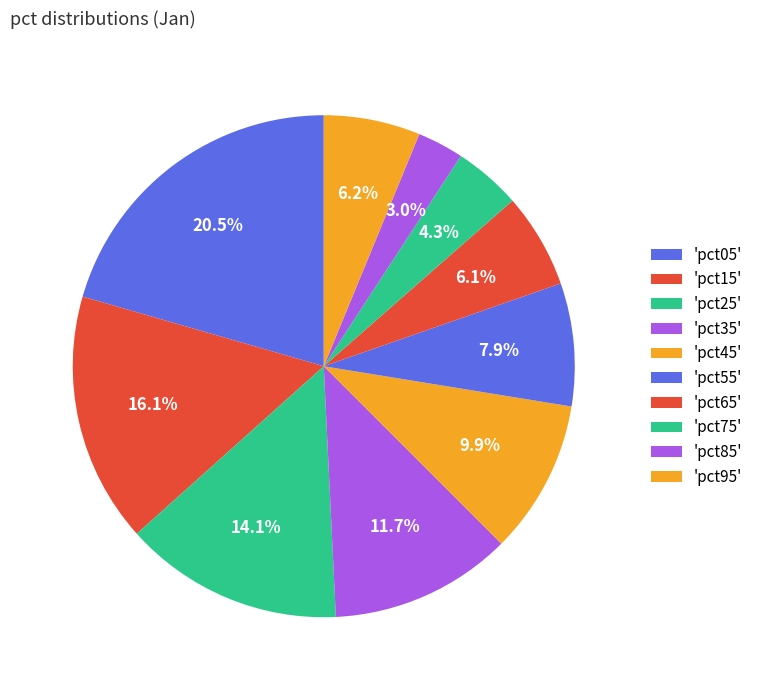

To the nearest percent, what is the difference between the largest and smallest slice percentages?

18%